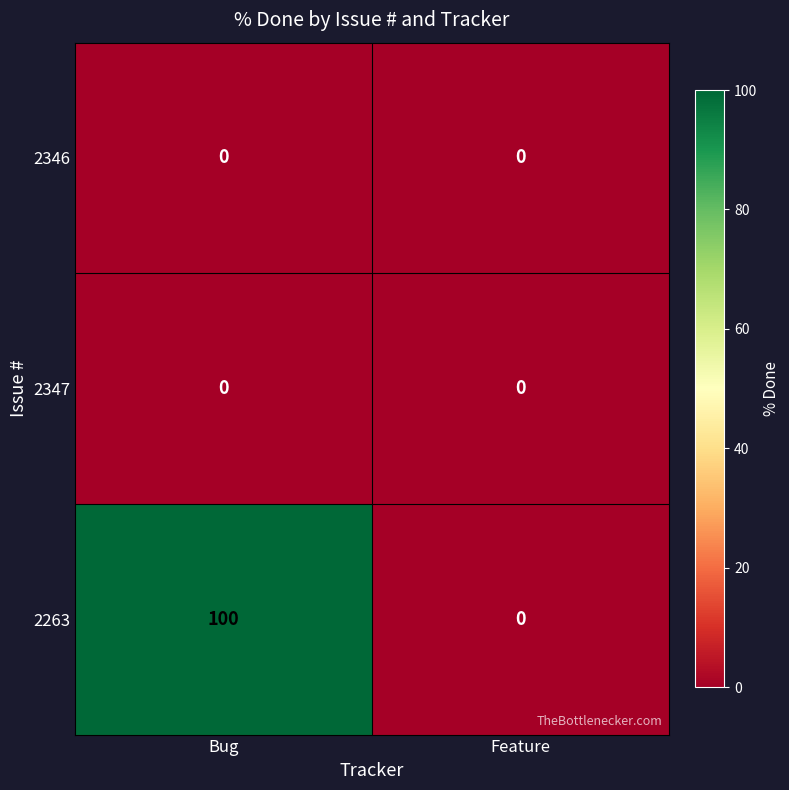

What is the total value across all series at Bug?

100